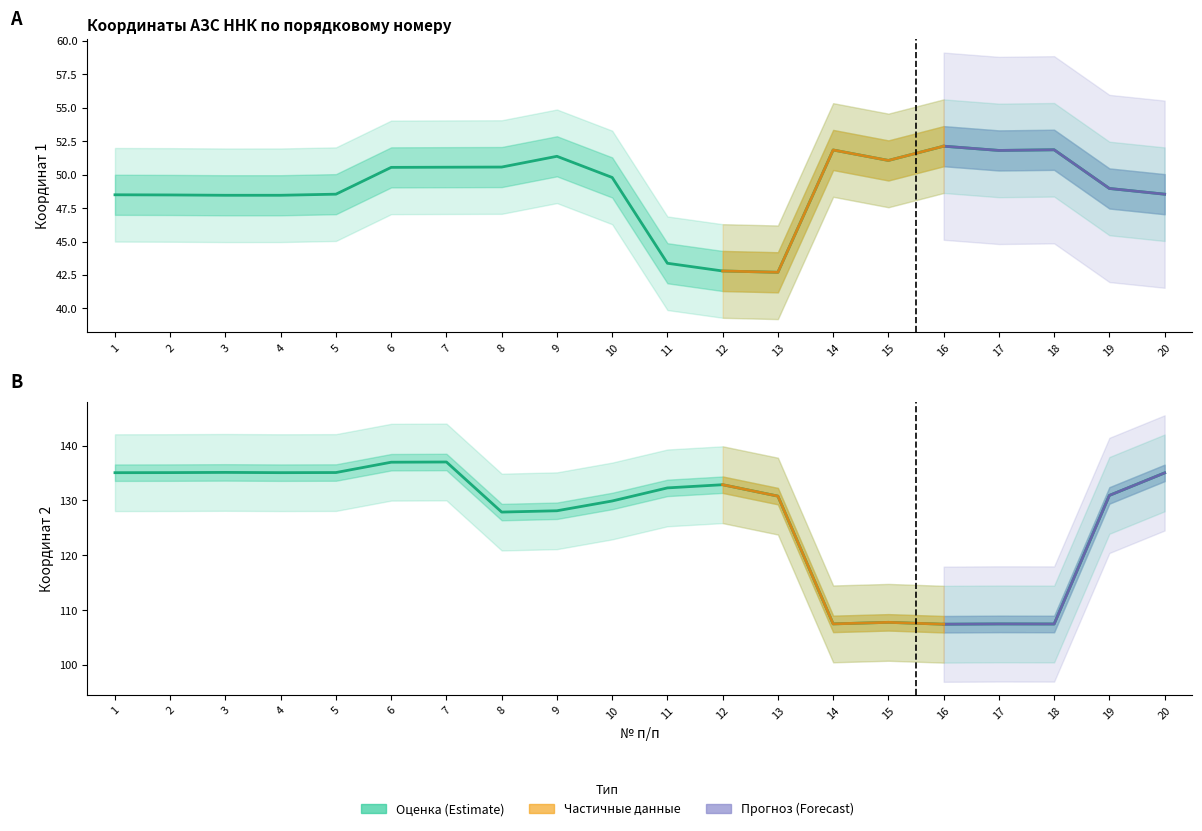

Is this an area chart (filled region under the line)?

No